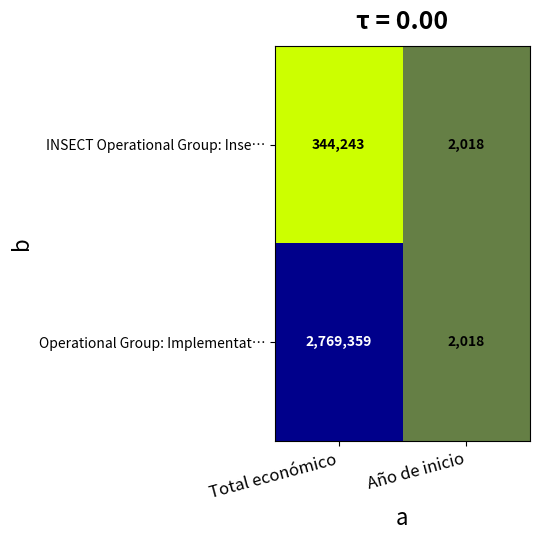

List the series in order of their overall mean, lowest first.

INSECT Operational Group: Inse…, Operational Group: Implementat…